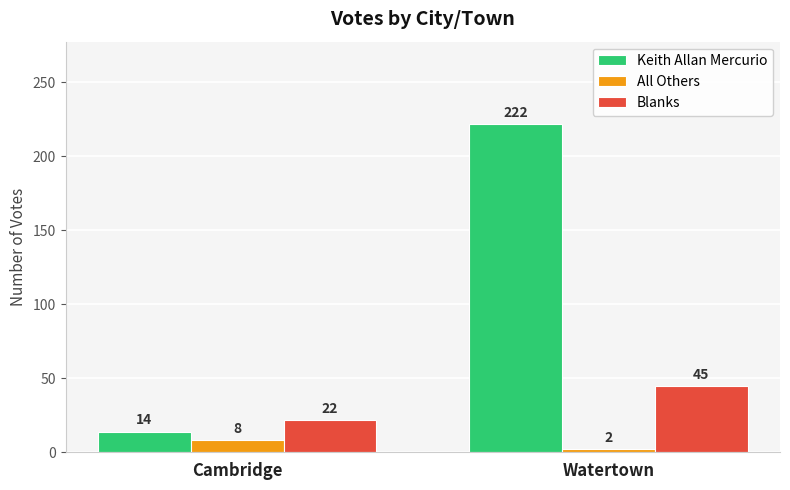

Which series has the largest range (max minus min)?

Keith Allan Mercurio